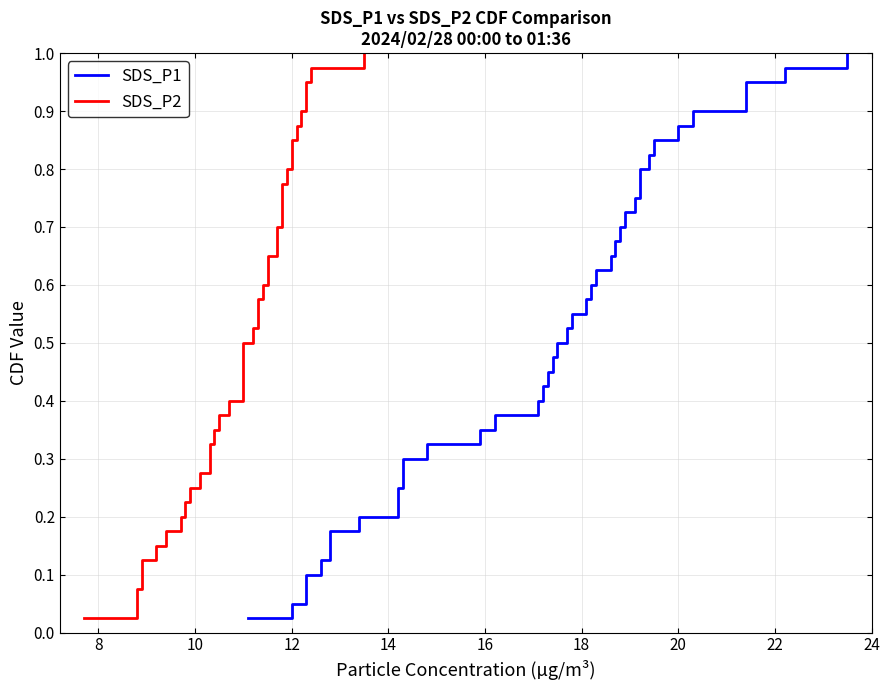

What is the difference between the maximum and minimum values in the SDS_P1 series?

1.0